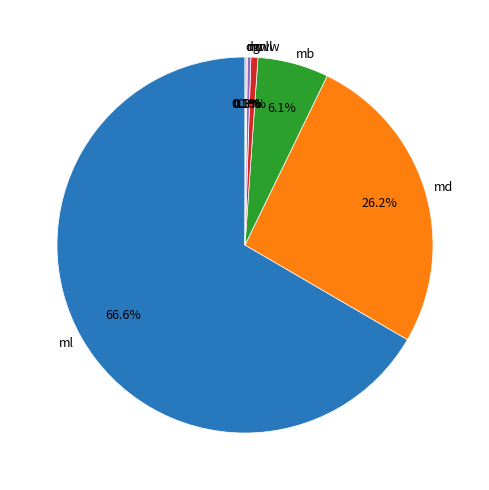

Do ml and mb together represent more than half of the pie?

Yes